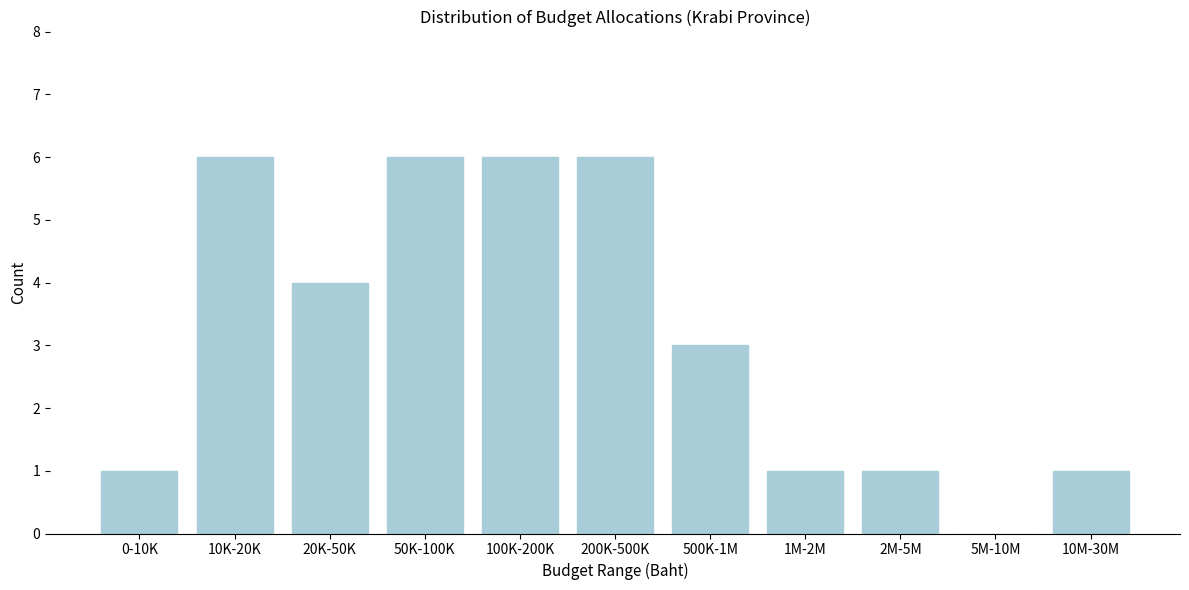

Reading left to right, extract all data points from this chart.

0-10K=1	10K-20K=6	20K-50K=4	50K-100K=6	100K-200K=6	200K-500K=6	500K-1M=3	1M-2M=1	2M-5M=1	5M-10M=0	10M-30M=1